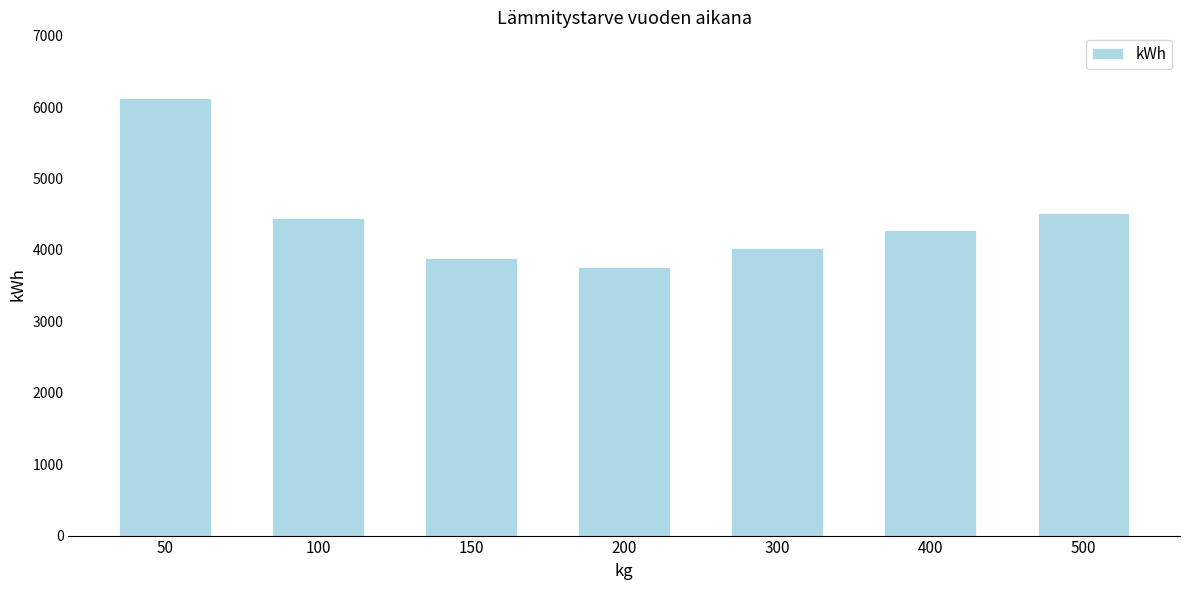

Reading left to right, extract all data points from this chart.

50=6128.7	100=4452.6	150=3893.3	200=3767.2	300=4029.3	400=4277.1	500=4514.7